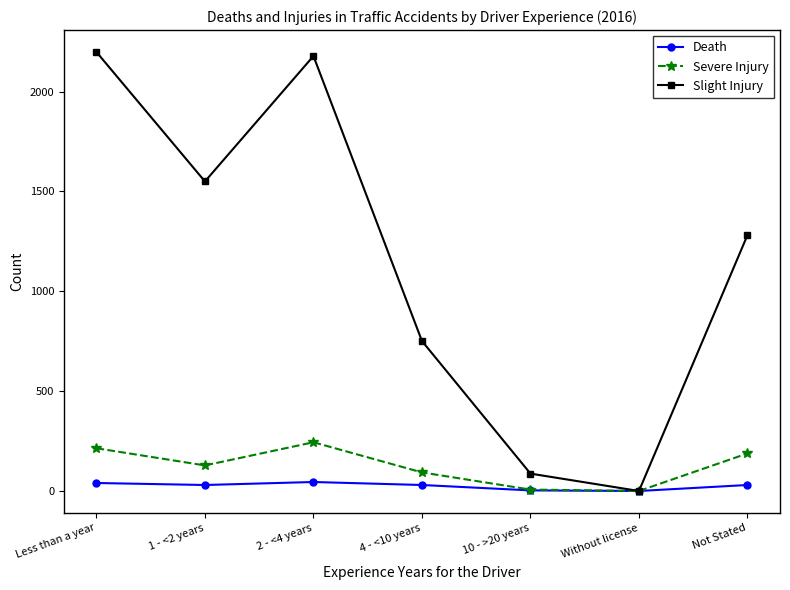

What is the label of the 2nd point from the right?

Without license